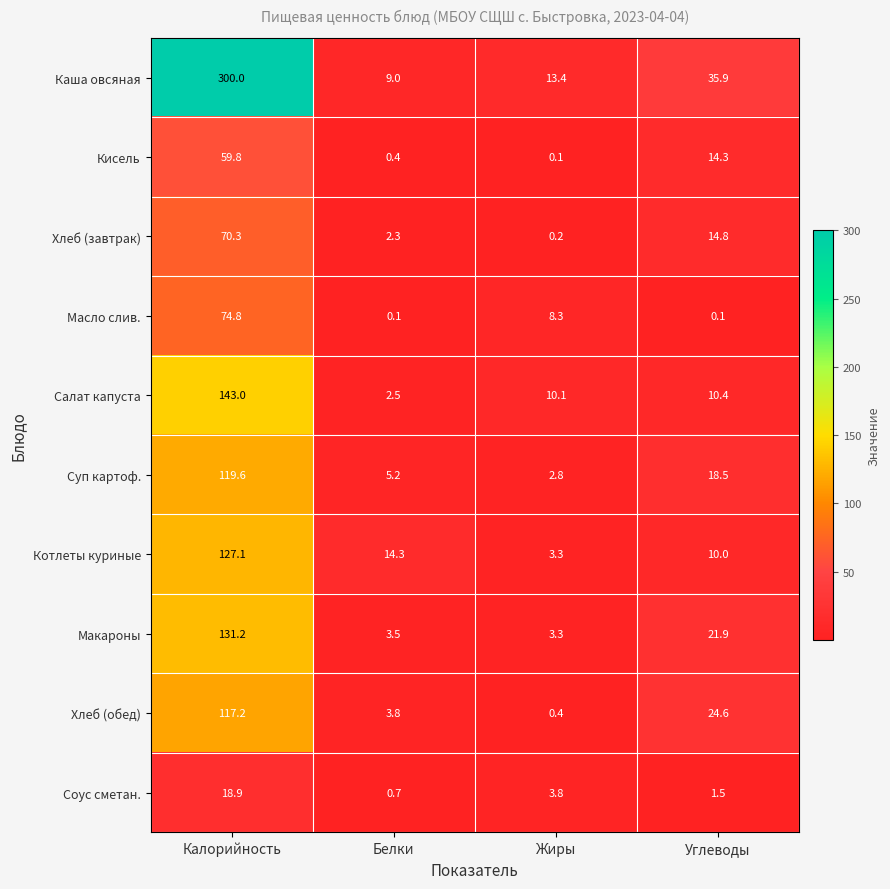

Which series has the largest range (max minus min)?

Каша овсяная